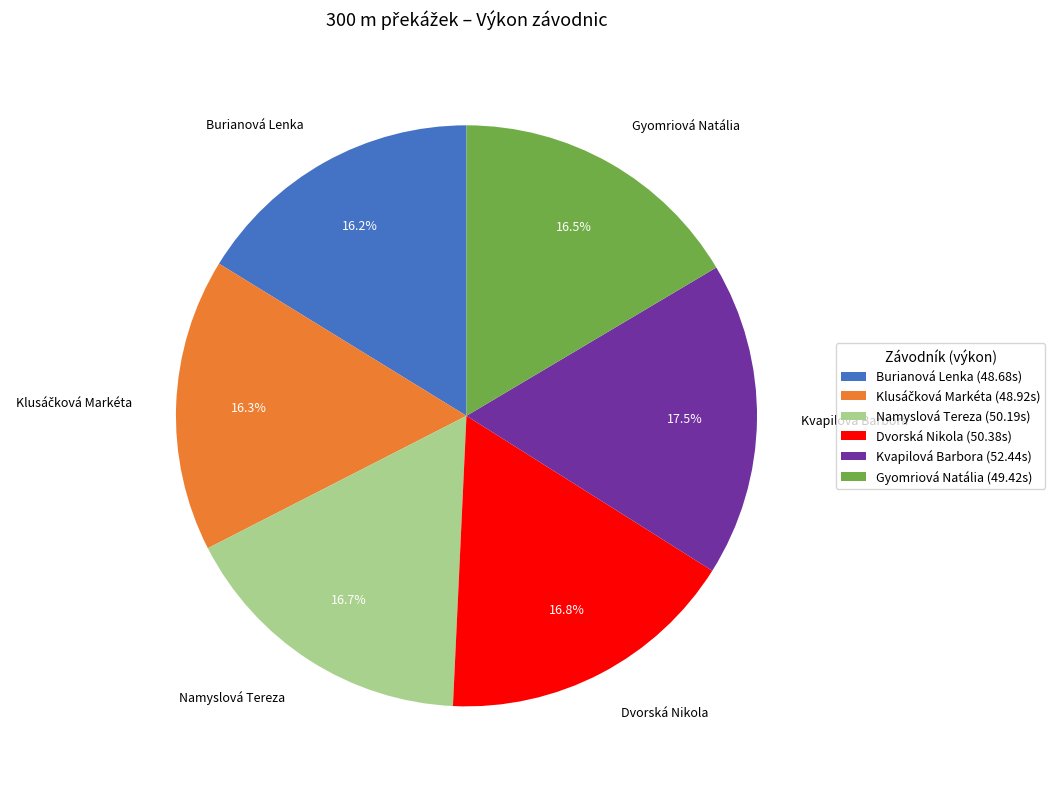

True or false: Burianová Lenka accounts for 16% of the total.

True